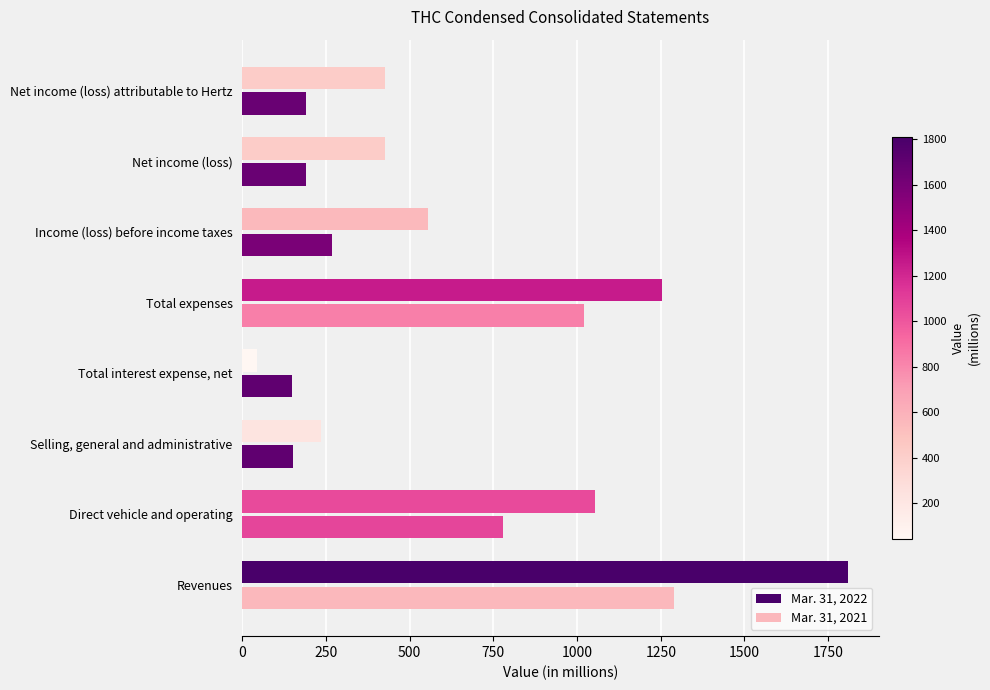

What is the difference between the highest and lowest values at Total expenses?

233